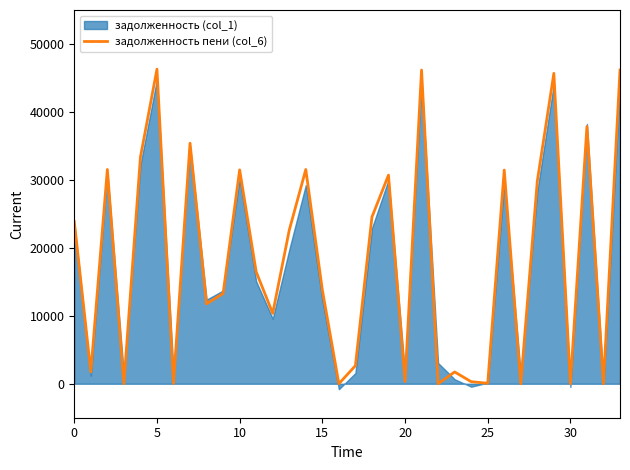

The value of задолженность пени (col_6) at 5 is 46293.7. True or false?

True